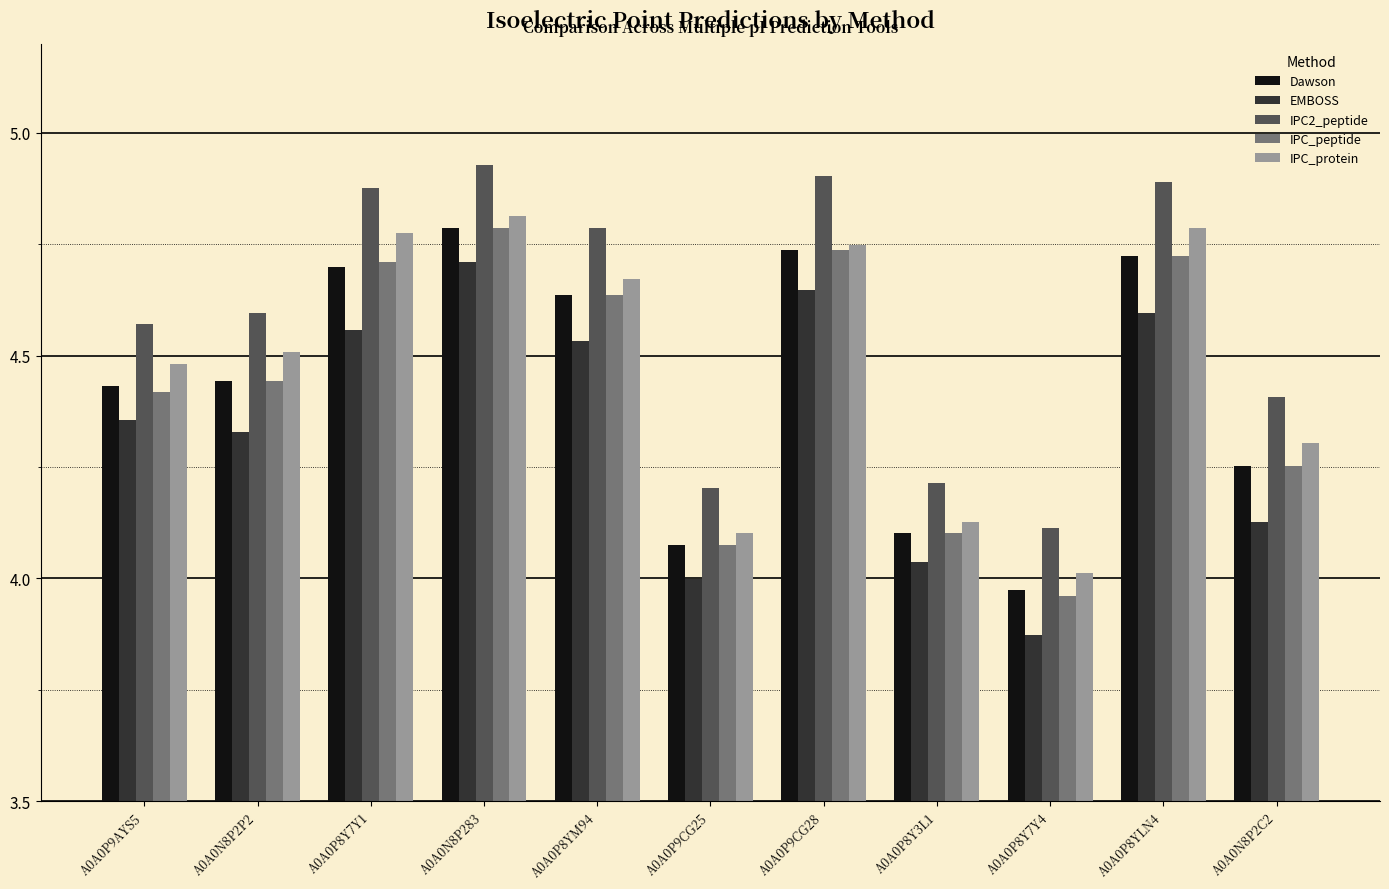

The Dawson series shows 1.2 at A0A0P8YM94. True or false?

False